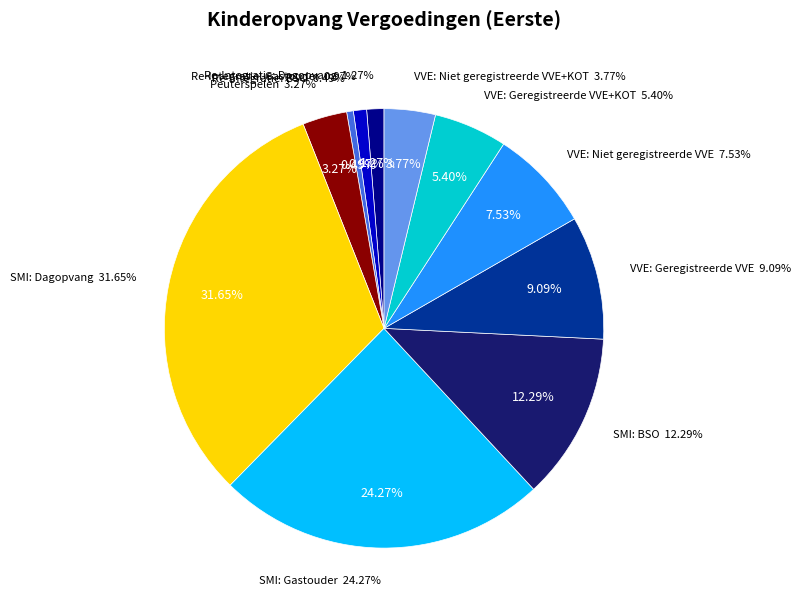

Is it true that Peuterspelen is 1% of the pie?

False